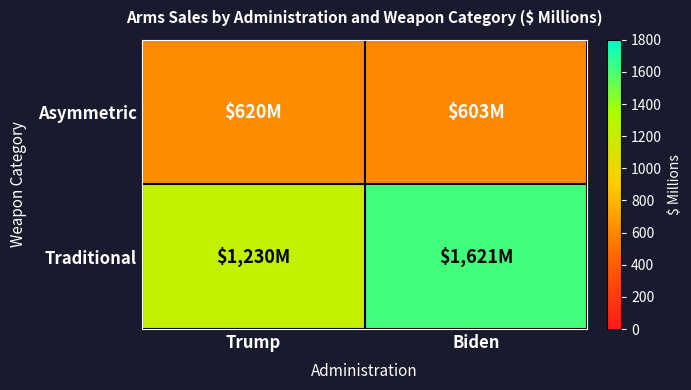

How many categories are shown in the chart?

2